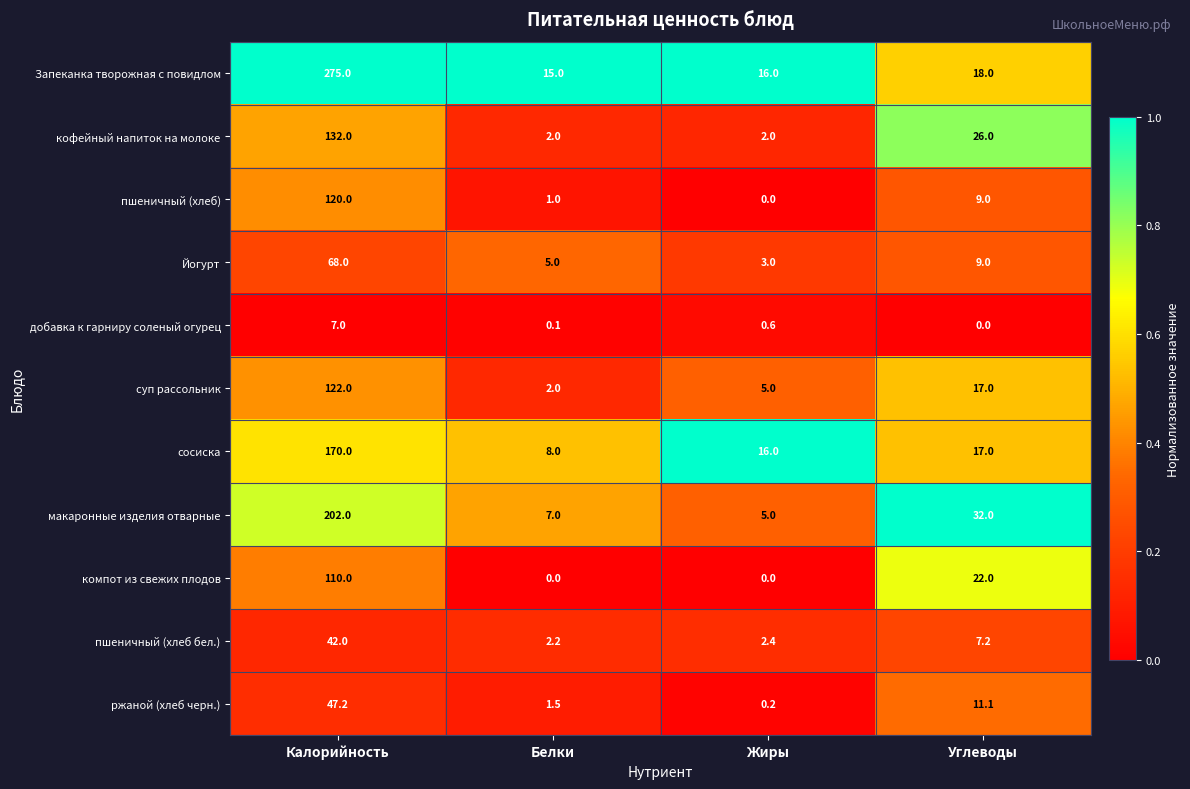

True or false: макаронные изделия отварные has a value of 202.0 at Калорийность.

True